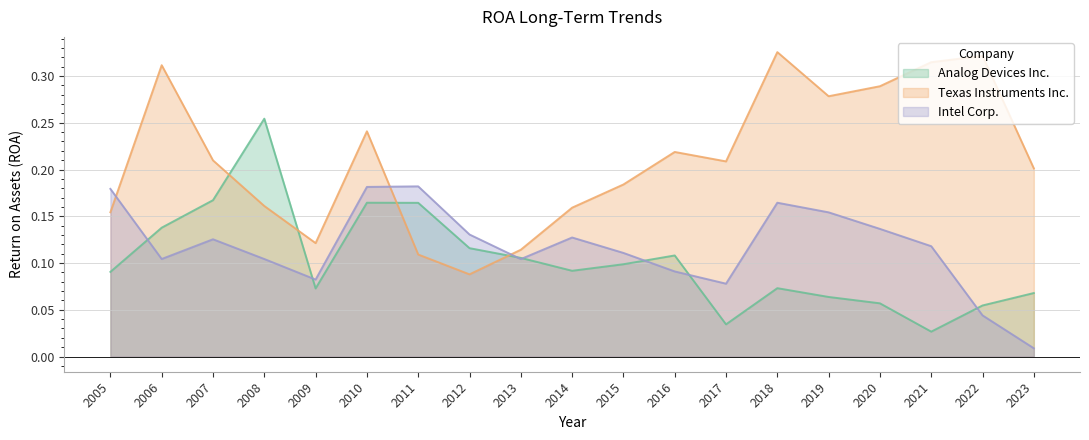

How many times do Texas Instruments Inc. and Intel Corp. cross each other?

3